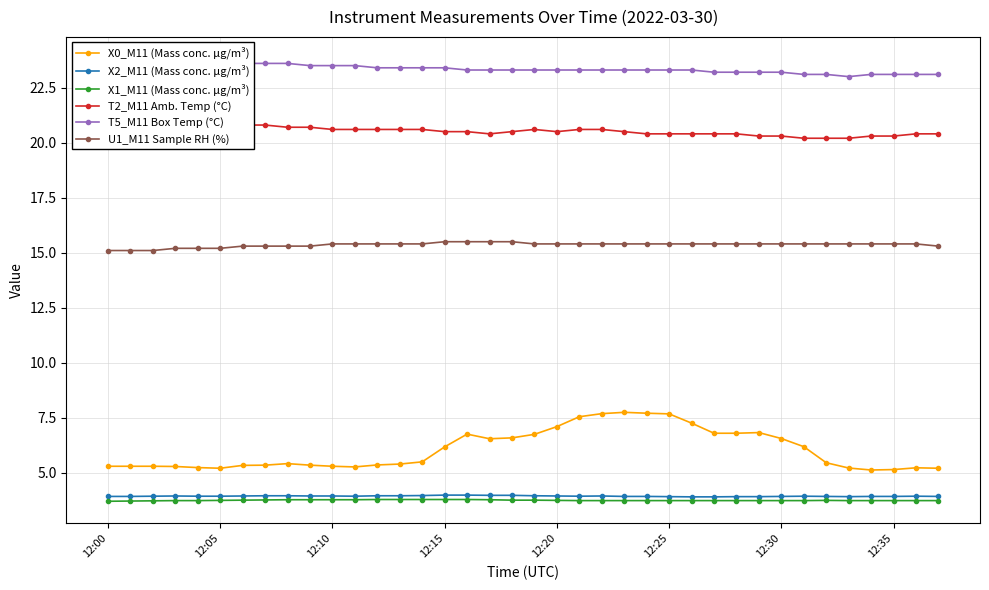

What is the label of the 24th point from the left?

23